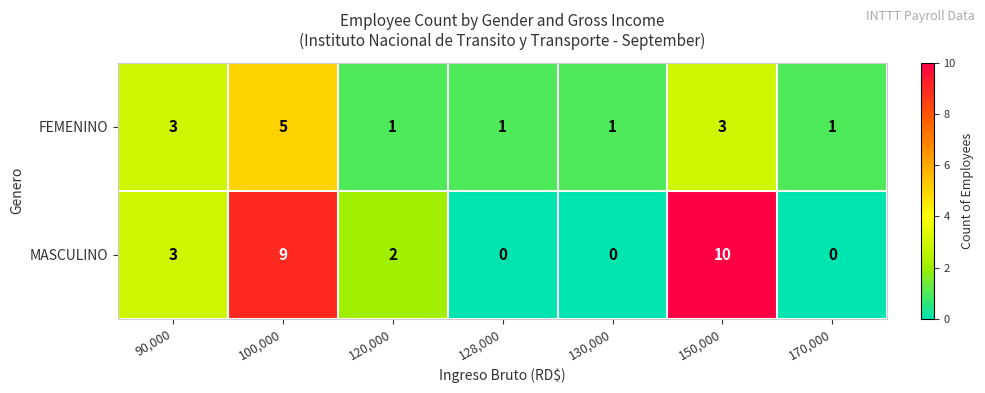

What is the spread (max minus min) of values at 128,000?

1